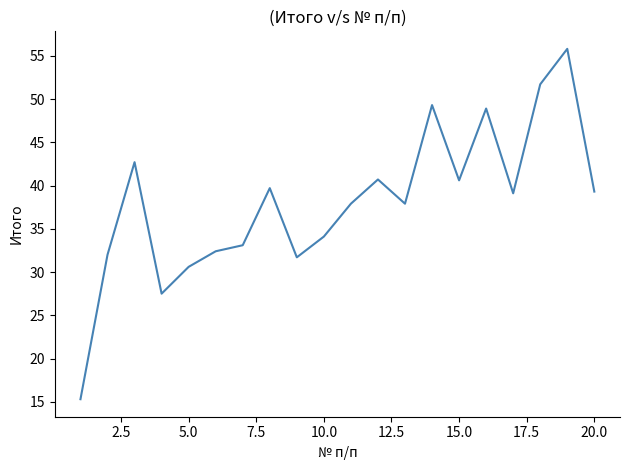

What is the minimum value shown in the chart?

15.3